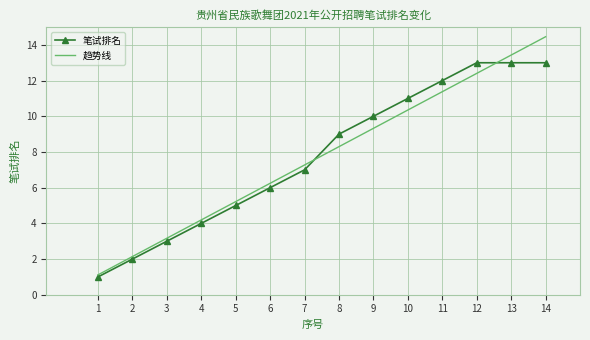

The chart shows a value of 7 at 7. True or false?

True